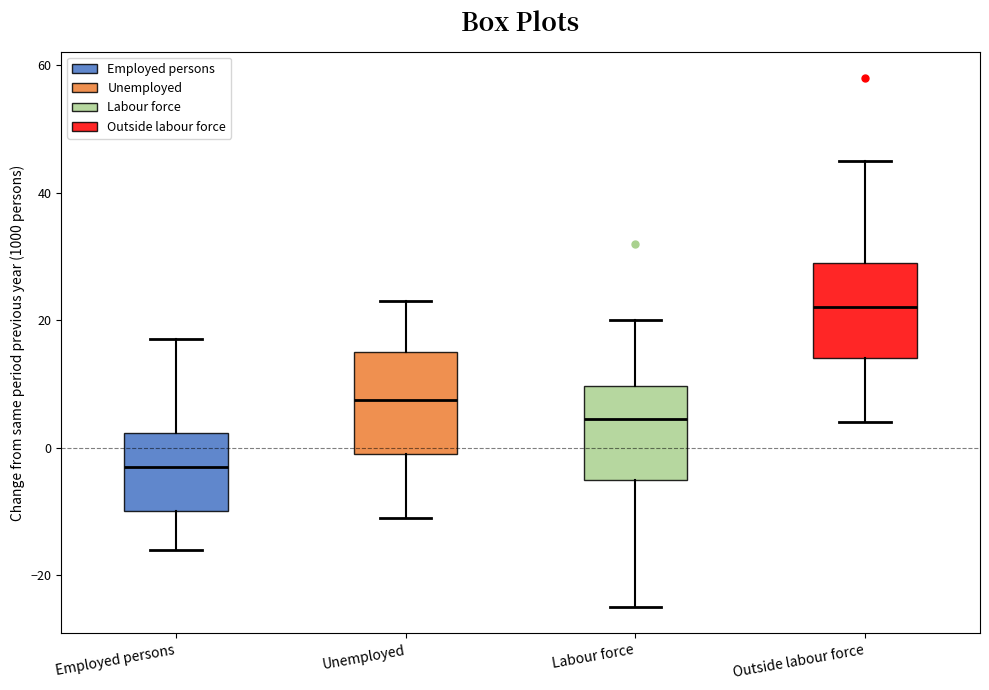

Reading left to right, transcribe this box plot: for each box, give where its median line is, the range the box spans, and where its two whiskers end, as read against the y-axis. The values are not printed on the chart, so give them approximately, as read against the axis.

Employed persons: median -2, box -10 to 2, whiskers -16 to 18
Unemployed: median 8, box 0 to 16, whiskers -10 to 24
Labour force: median 4, box -4 to 10, whiskers -24 to 20
Outside labour force: median 22, box 14 to 30, whiskers 4 to 46